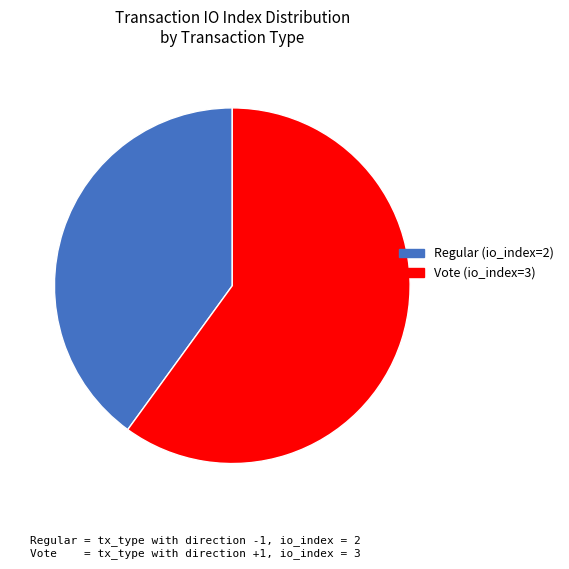

How many segments does this pie chart have?

2